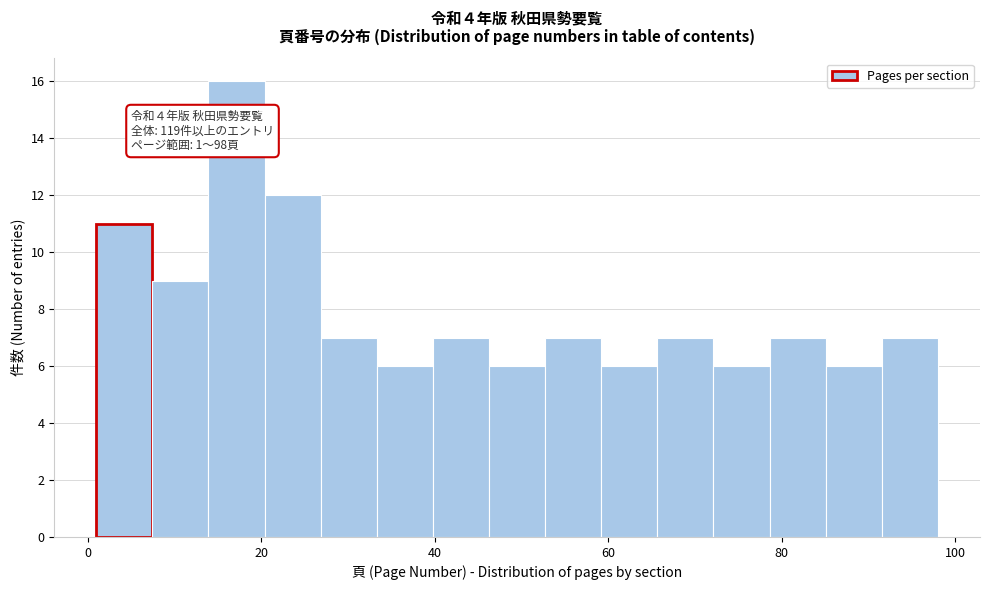

Read against the x-axis, roughly where is the centre of the tallest bar?

18